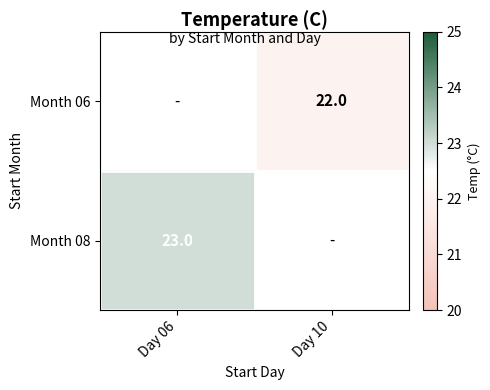

True or false: Month 08 has a value of 23 at Day 06.

True